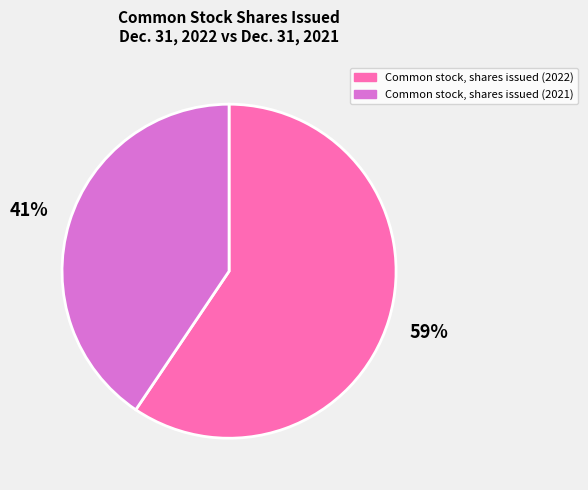

Which has a higher value, Common stock, shares issued (2022) or Common stock, shares issued (2021)?

Common stock, shares issued (2022)